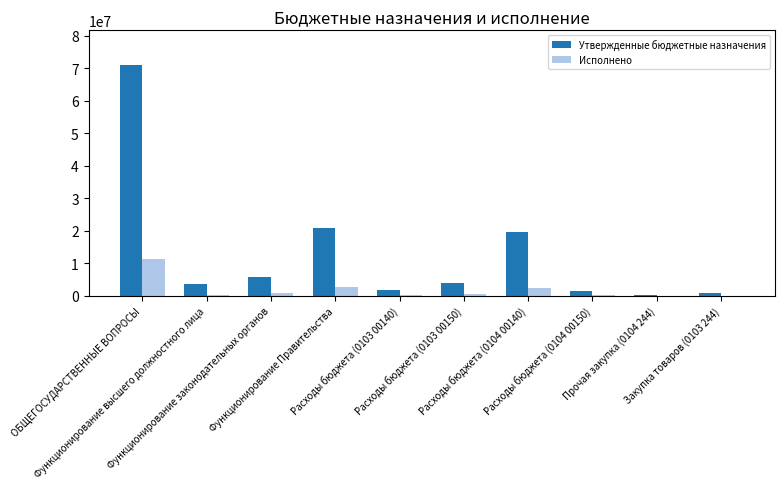

Does the chart contain stacked bars?

No